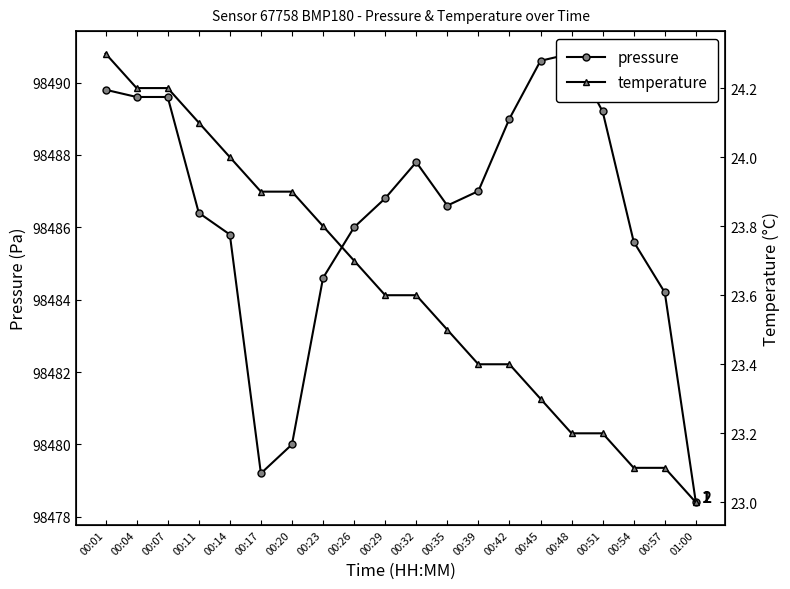

Reading left to right, extract all data points from this chart.

pressure: 00:01=98489.8	00:04=98489.6	00:07=98489.6	00:11=98486.4	00:14=98485.8	00:17=98479.2	00:20=98480.0	00:23=98484.6	00:26=98486.0	00:29=98486.8	00:32=98487.8	00:35=98486.6	00:39=98487.0	00:42=98489.0	00:45=98490.6	00:48=98490.8	00:51=98489.2	00:54=98485.6	00:57=98484.2	01:00=98478.4
temperature: 00:01=24.3	00:04=24.2	00:07=24.2	00:11=24.1	00:14=24.0	00:17=23.9	00:20=23.9	00:23=23.8	00:26=23.7	00:29=23.6	00:32=23.6	00:35=23.5	00:39=23.4	00:42=23.4	00:45=23.3	00:48=23.2	00:51=23.2	00:54=23.1	00:57=23.1	01:00=23.0